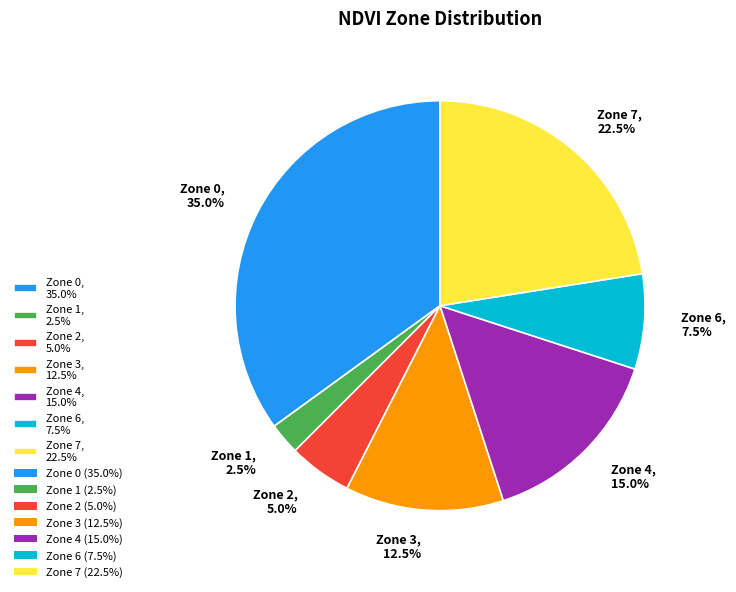

Which category has the biggest portion of the pie?

Zone 0, 35.0%